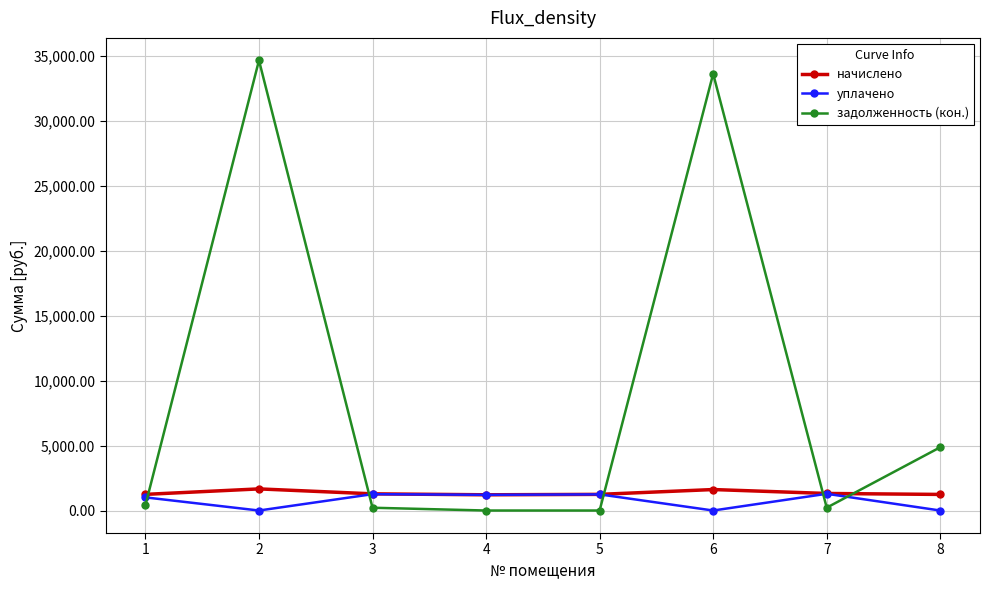

What is the difference between the highest and lowest values at 1?

829.6